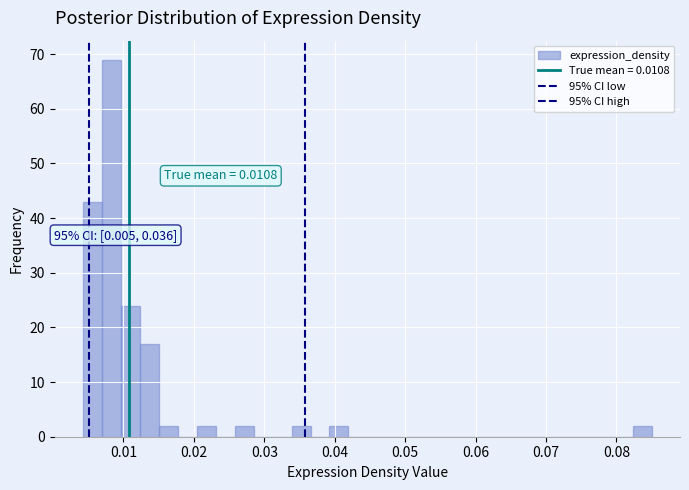

Read against the x-axis, roughly where is the centre of the tallest bar?

0.008